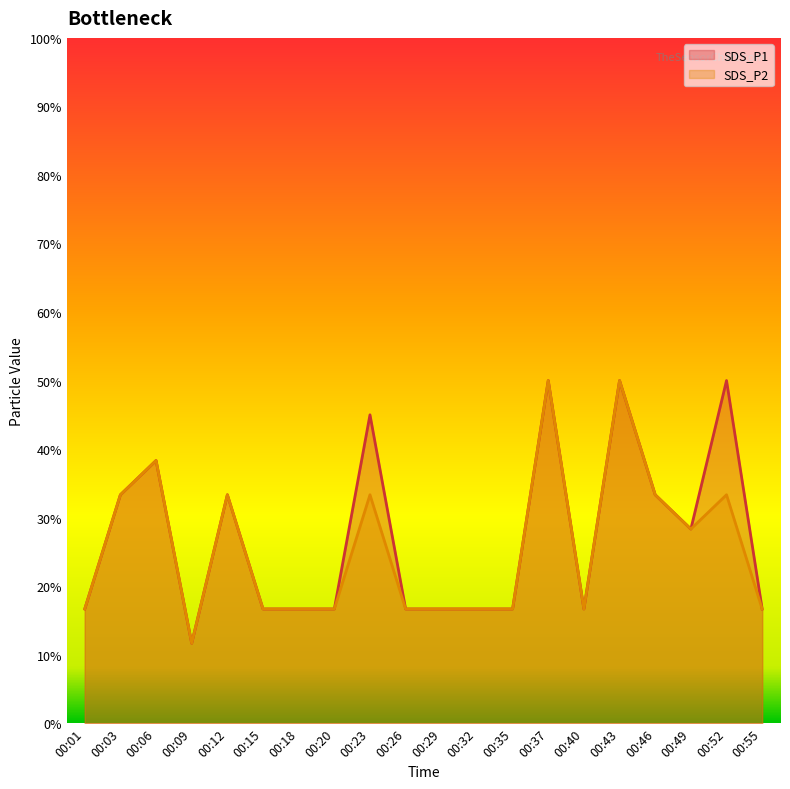

At how many categories does at least one series exceed 0?

20